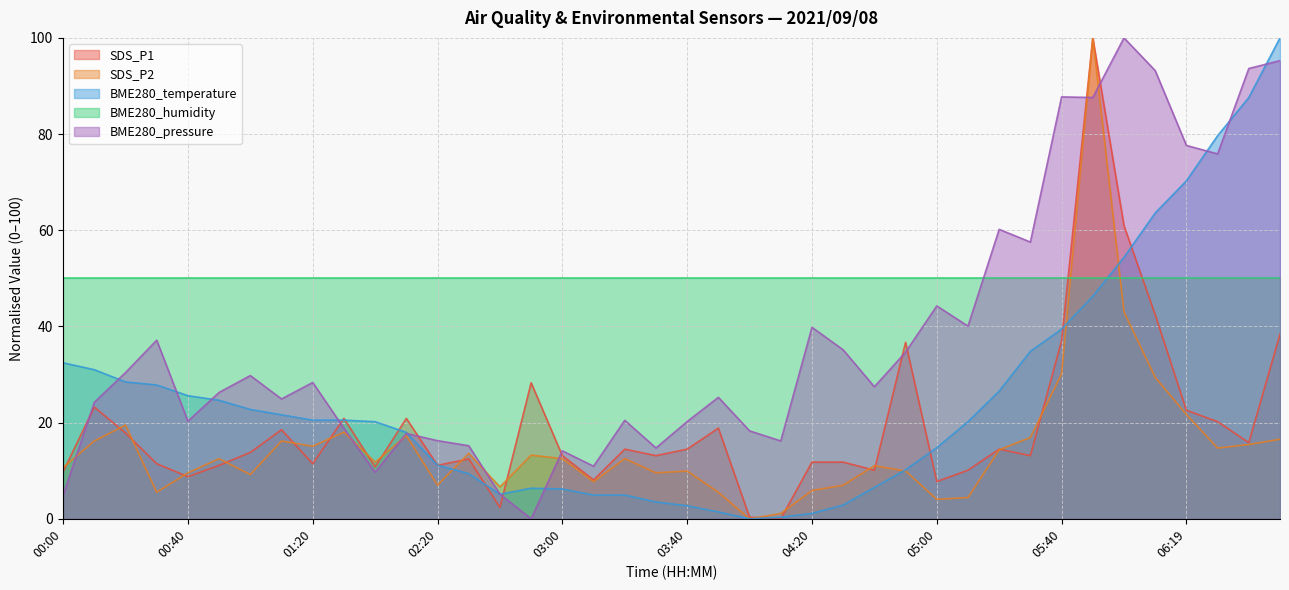

What is the maximum value for BME280_temperature?

100.0